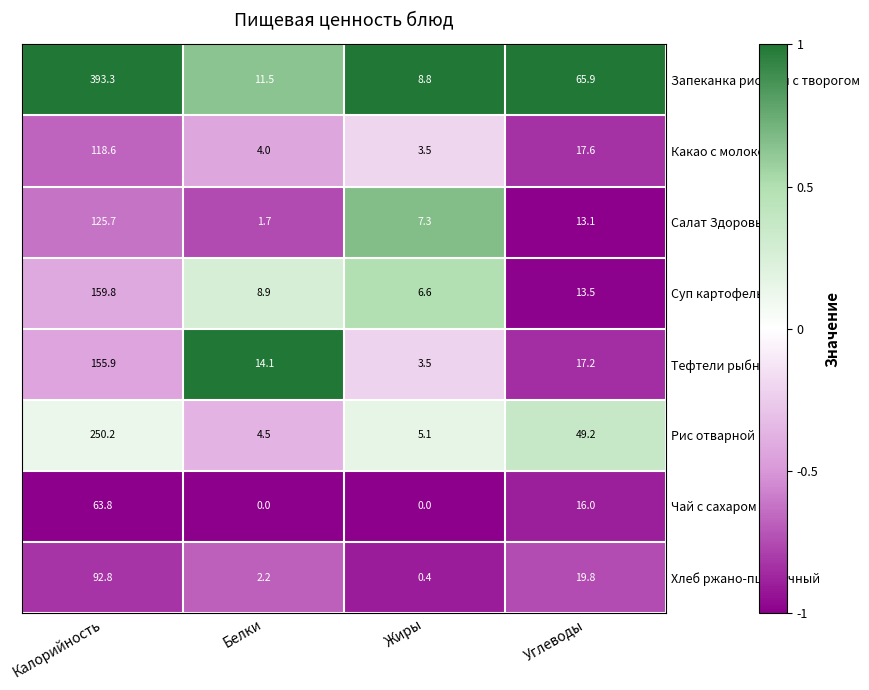

At which category does the chart reach its peak across all series?

Калорийность